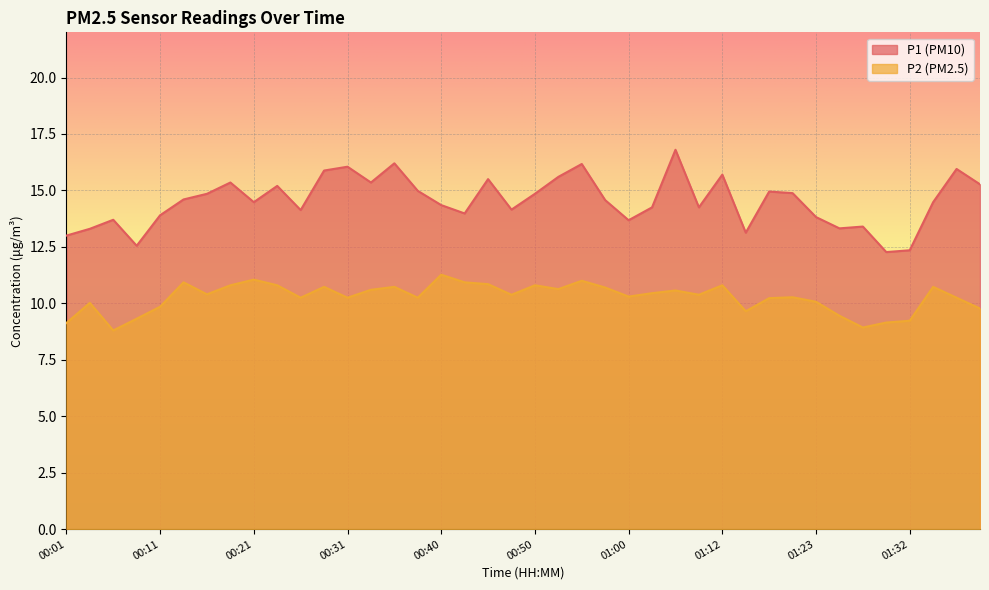

What is the average value of the P1 series?

14.5